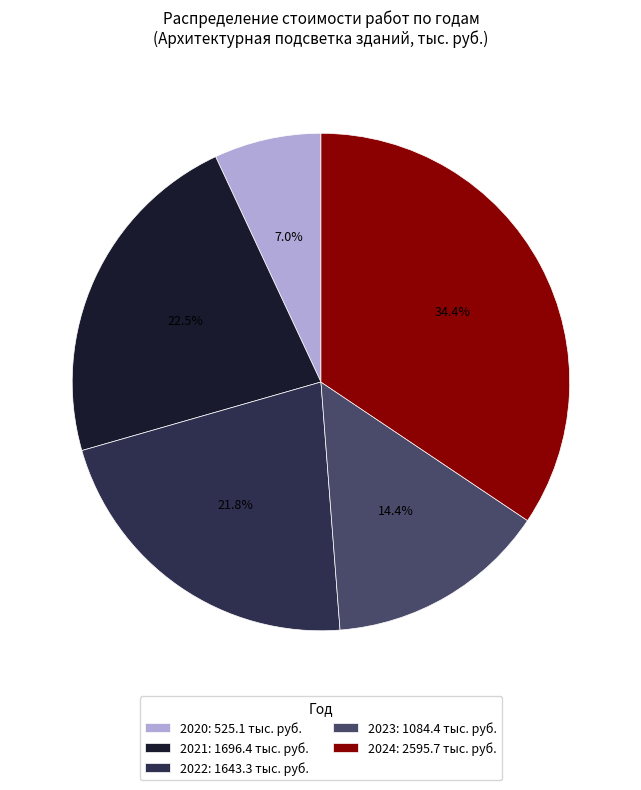

Does 2022 account for over 50% of the chart?

No